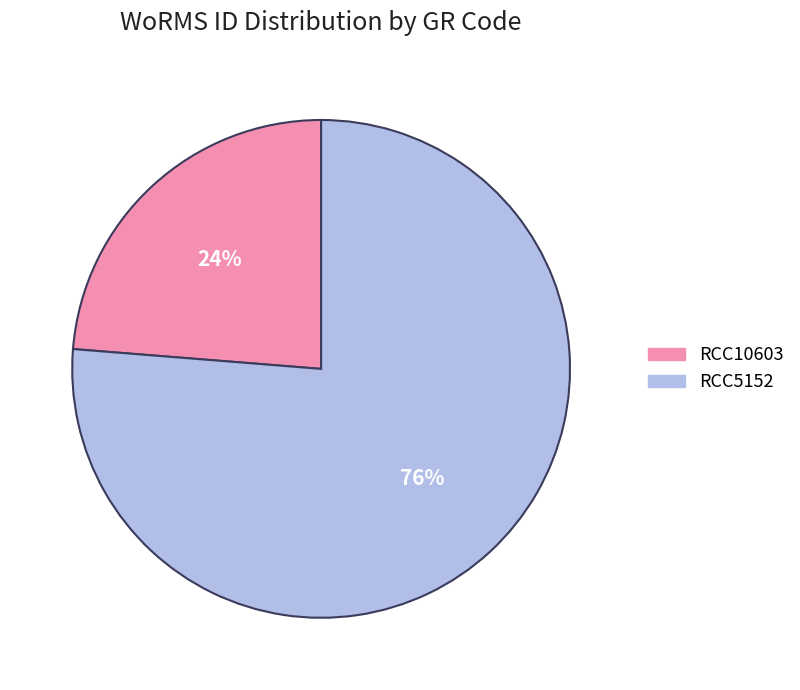

What is the largest slice in the pie chart?

RCC5152